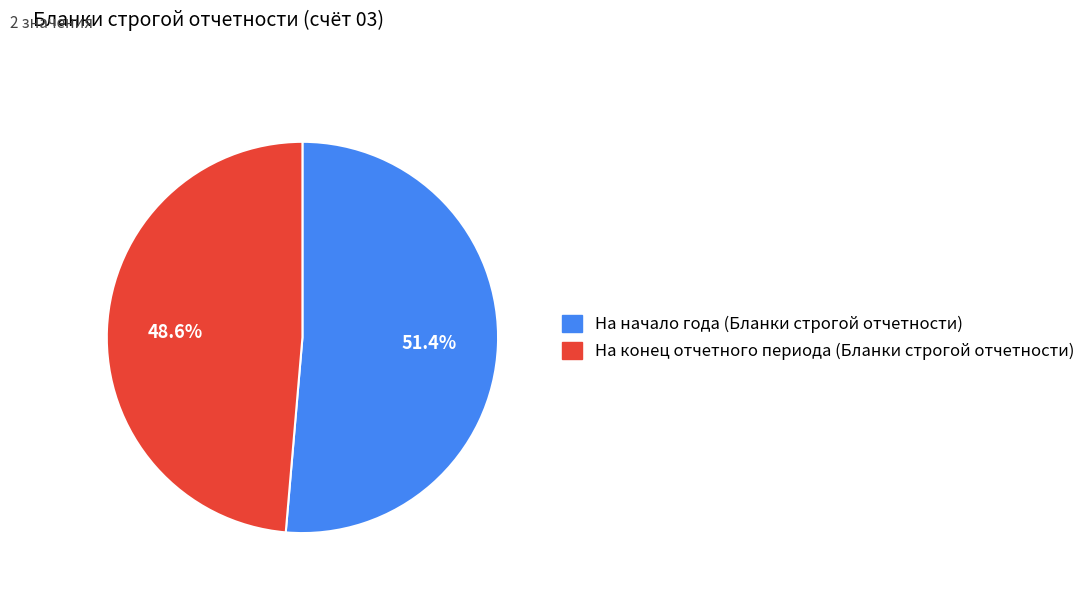

Which has a higher value, На конец отчетного периода (Бланки строгой отчетности) or На начало года (Бланки строгой отчетности)?

На начало года (Бланки строгой отчетности)